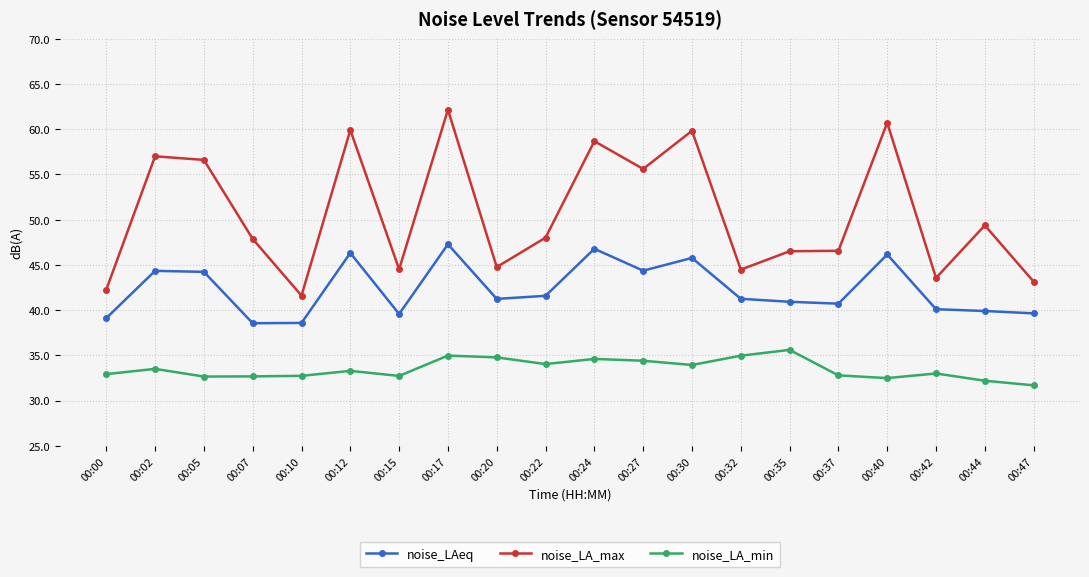

List the series in order of their overall mean, highest first.

noise_LA_max, noise_LAeq, noise_LA_min